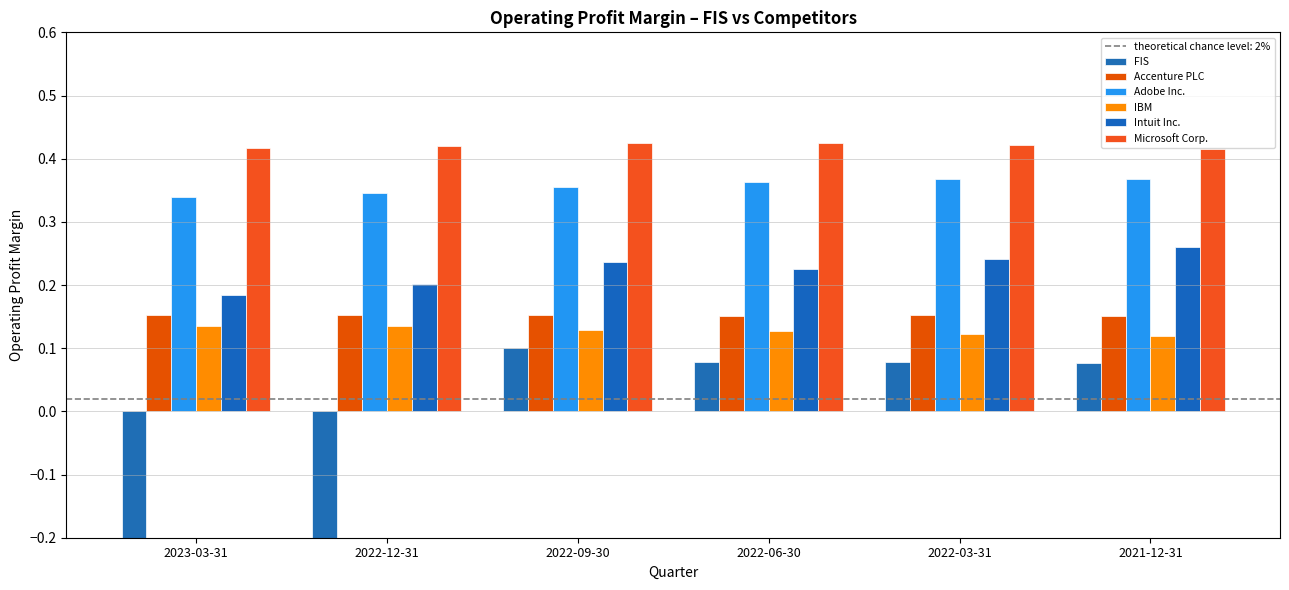

What is the label of the 5th bar from the left?

2022-03-31